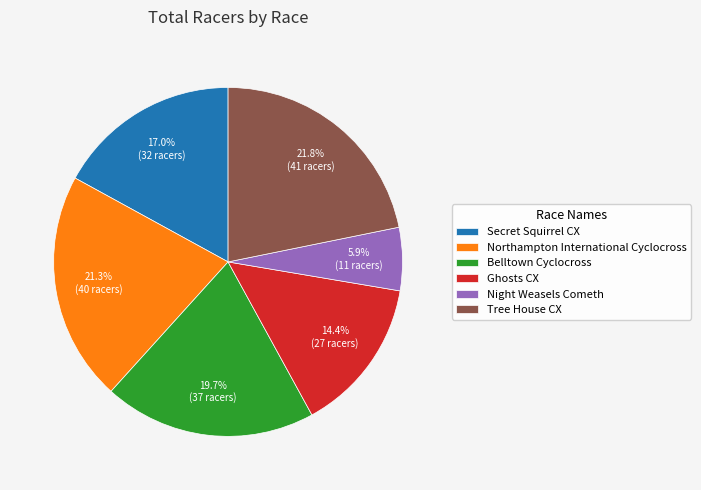

Count the number of slices in the pie.

6